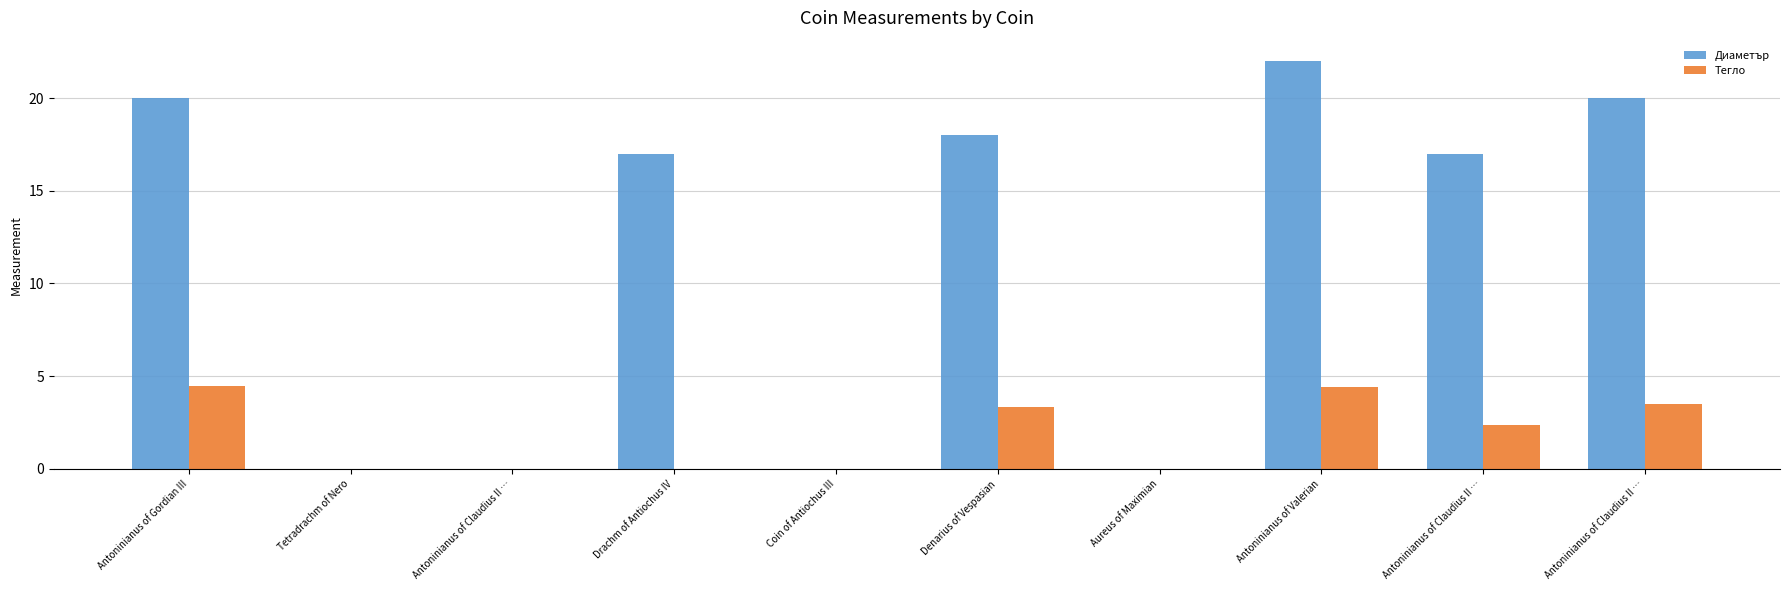

What are all the series names shown in the legend?

Диаметър, Тегло